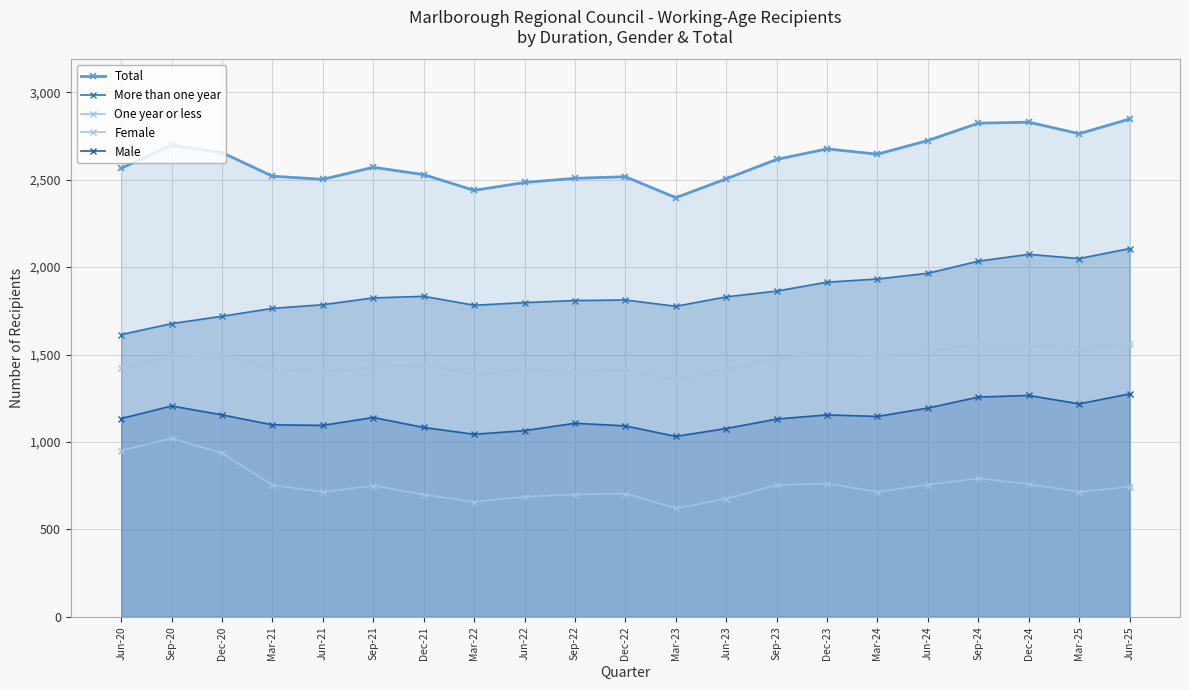

Is the value of More than one year at Dec-20 greater than the value of Total at Mar-25?

No